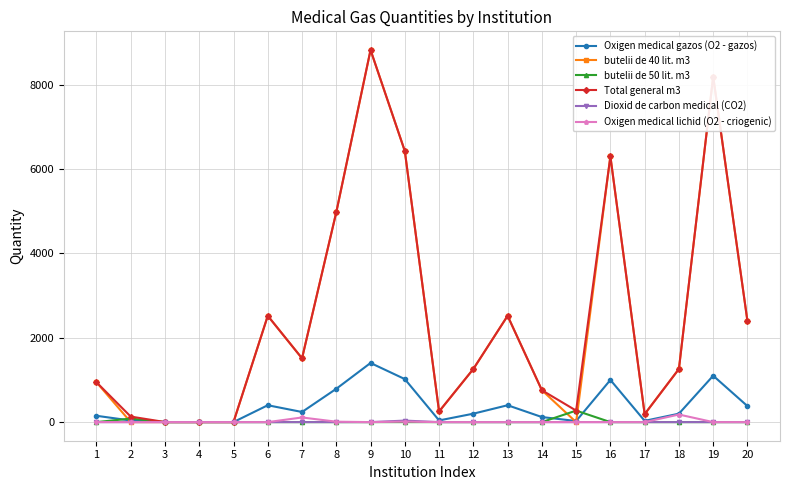

Is the value of butelii de 40 lit. m3 at 3 greater than the value of Oxigen medical gazos (O2 - gazos) at 9?

No